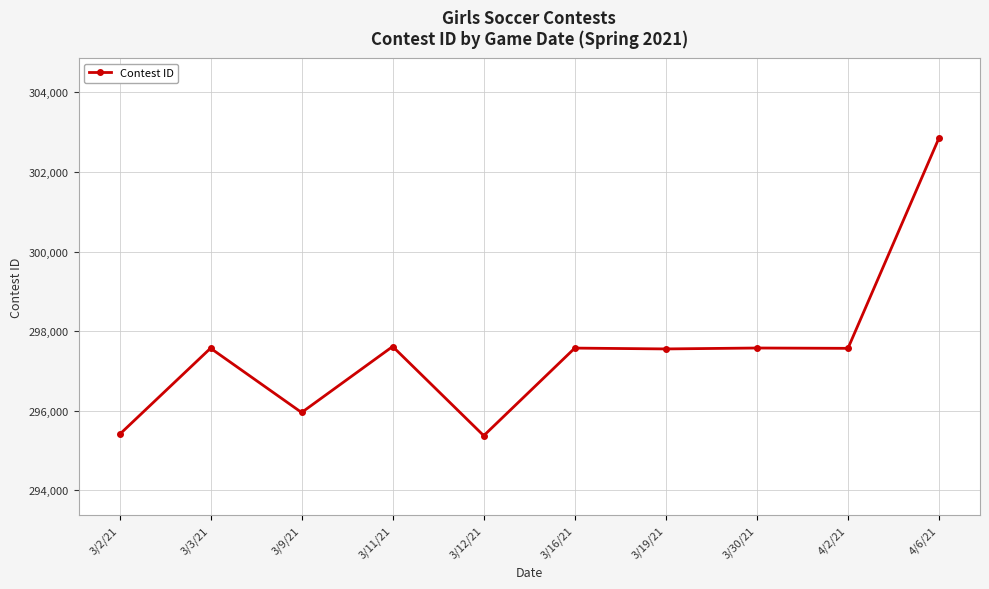

The value at 3/12/21 is 178951. True or false?

False